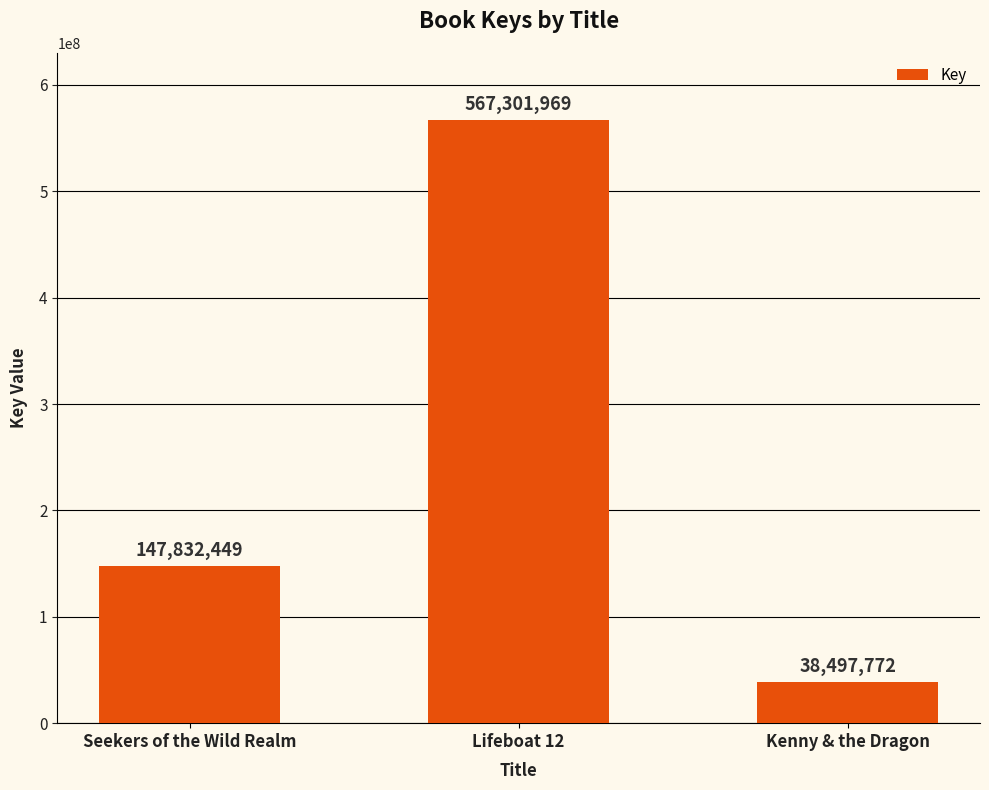

The chart shows a value of 567301969 at Lifeboat 12. True or false?

True